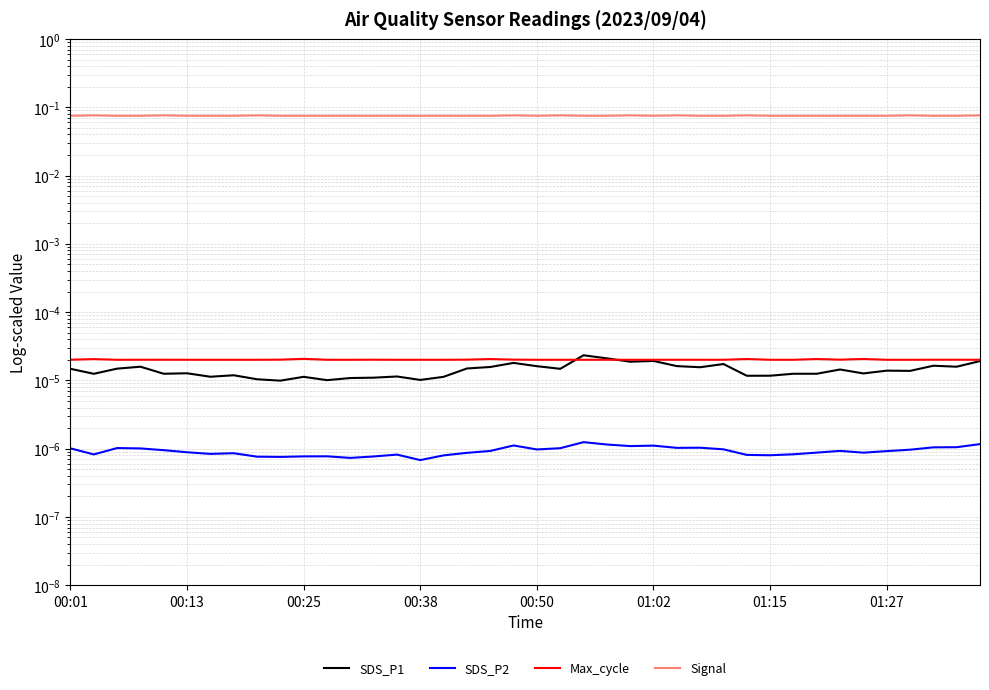

Which series changed the most between 9 and 19?

Signal